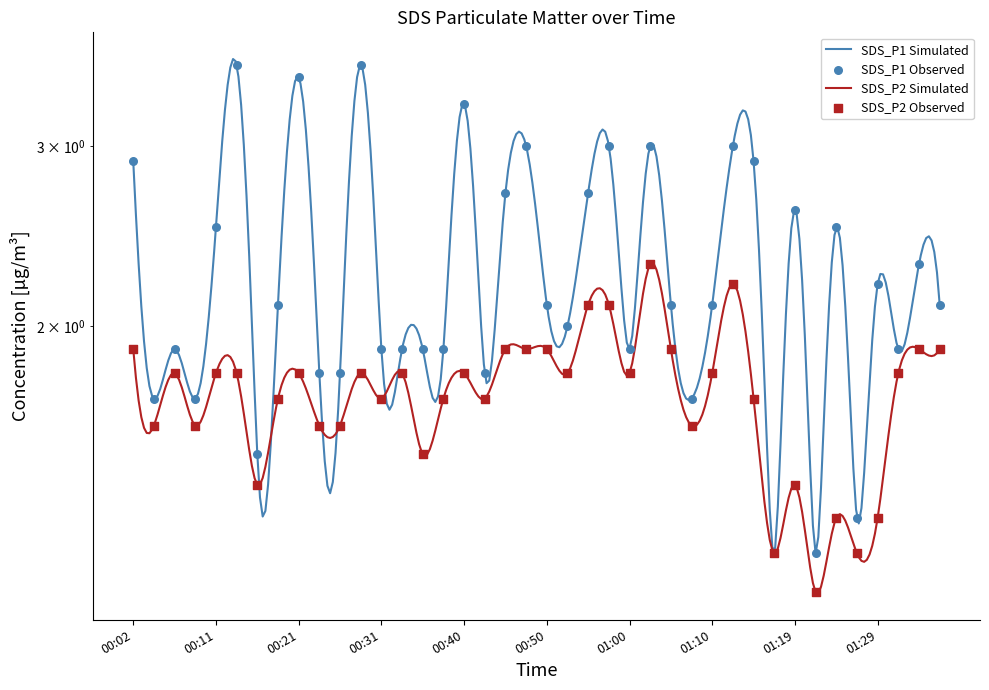

Is the value of SDS_P1 at 01:29 greater than the value of SDS_P2 at 00:40?

Yes